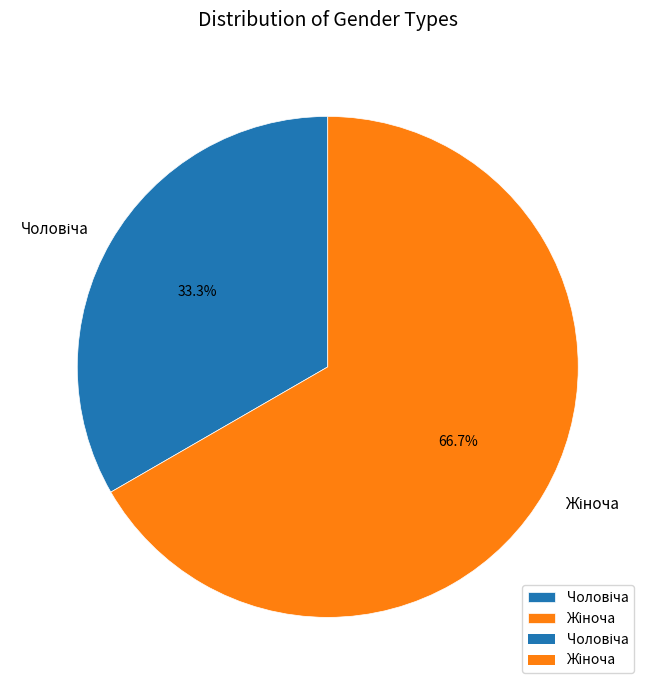

Is there a majority slice in this chart?

Yes